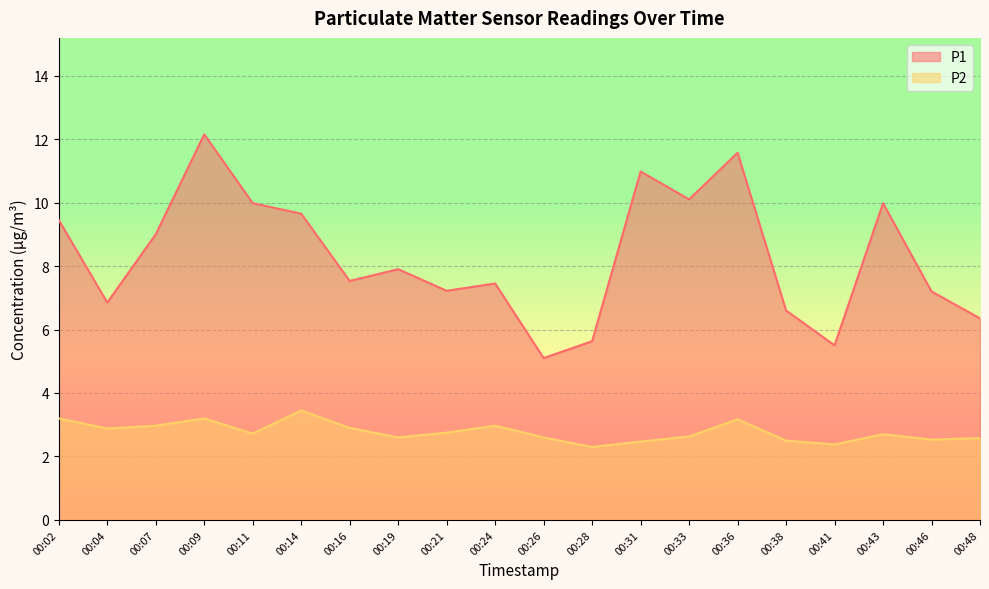

True or false: P1 has a value of 11.0 at 00:31.

True